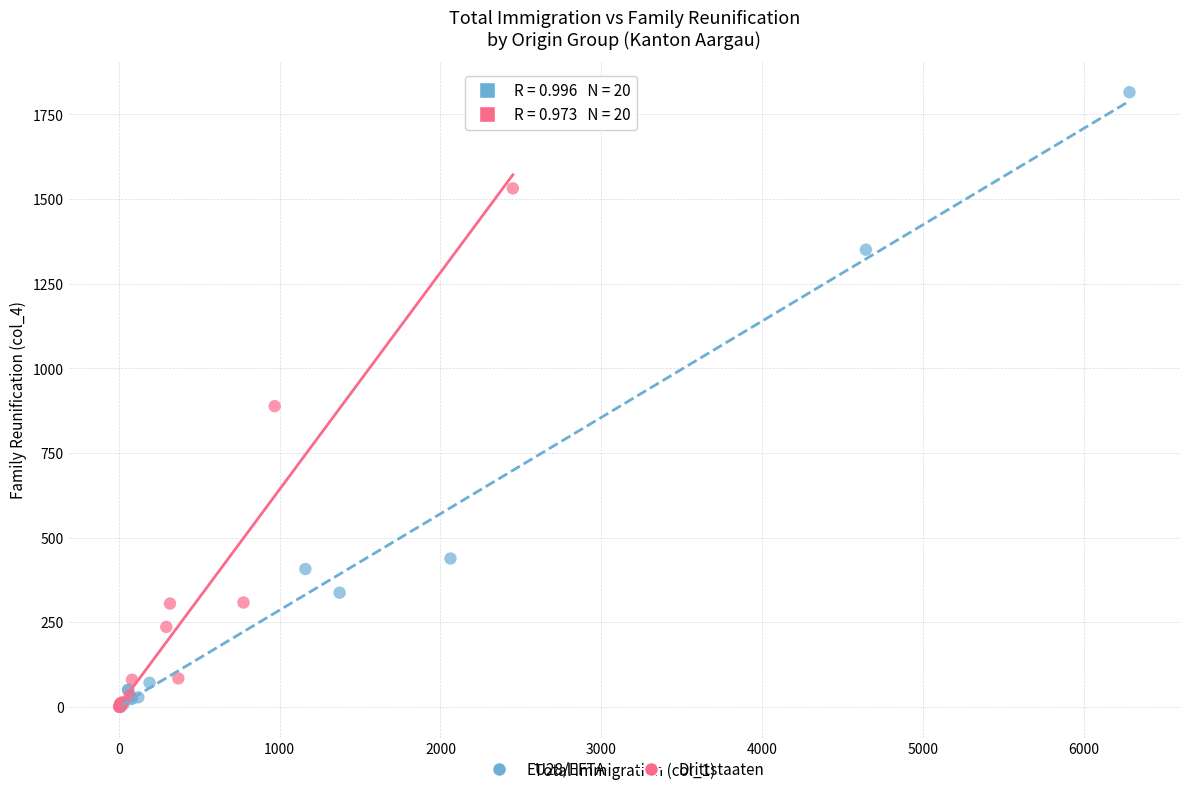

Which series has the largest Y range (max minus min)?

EU28/EFTA